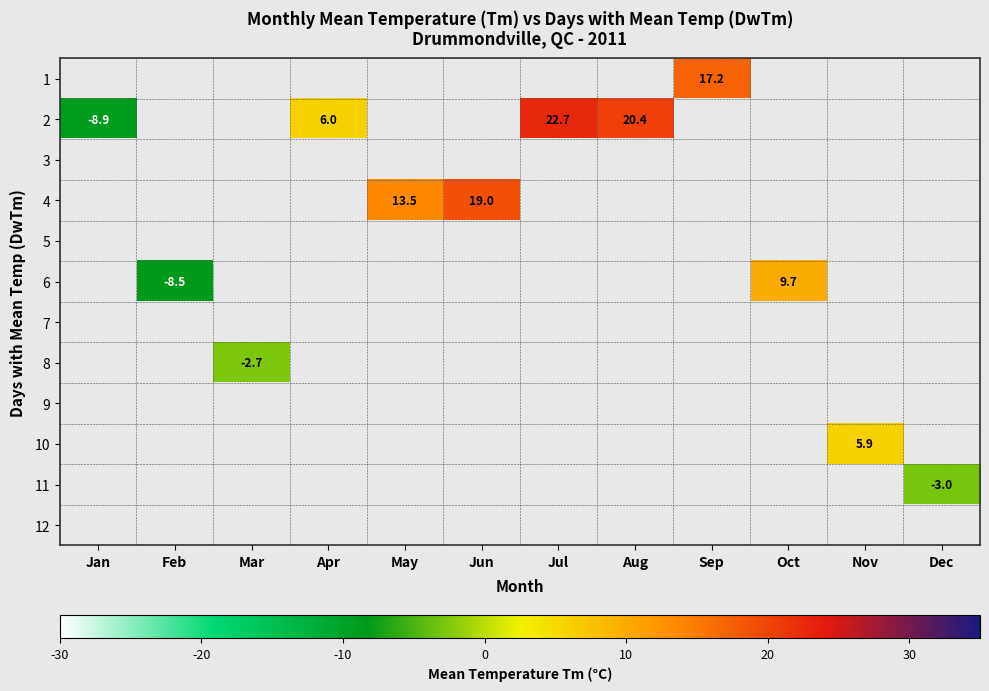

The value of 2 at Jul is 36.8. True or false?

False